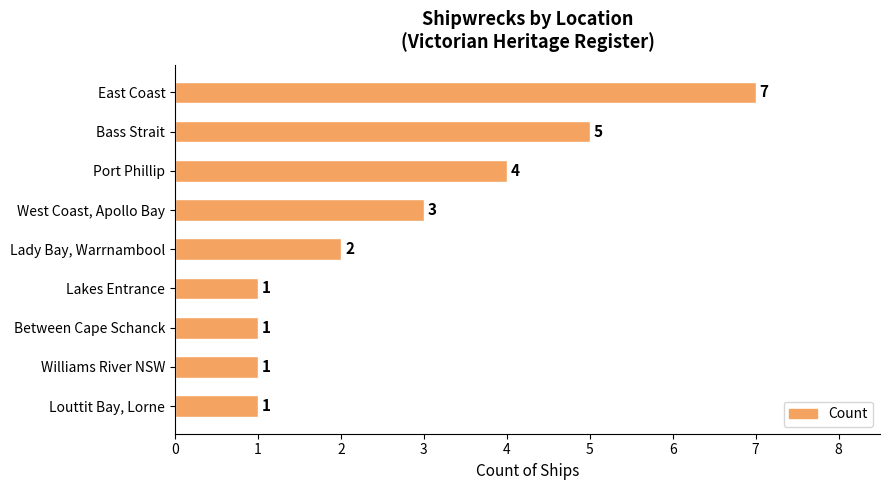

What is the ratio of the value at Lady Bay, Warrnambool to the value at West Coast, Apollo Bay?

0.7